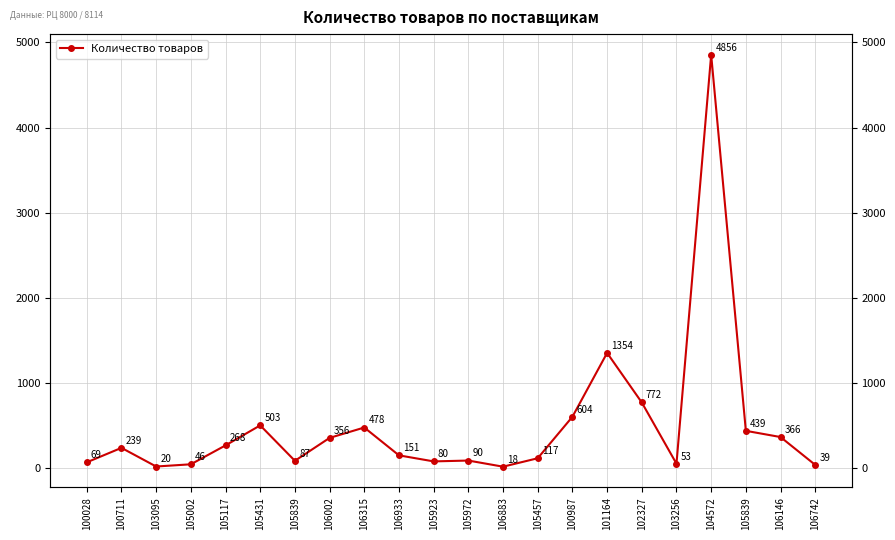

What is the difference between the maximum and minimum values?

4838